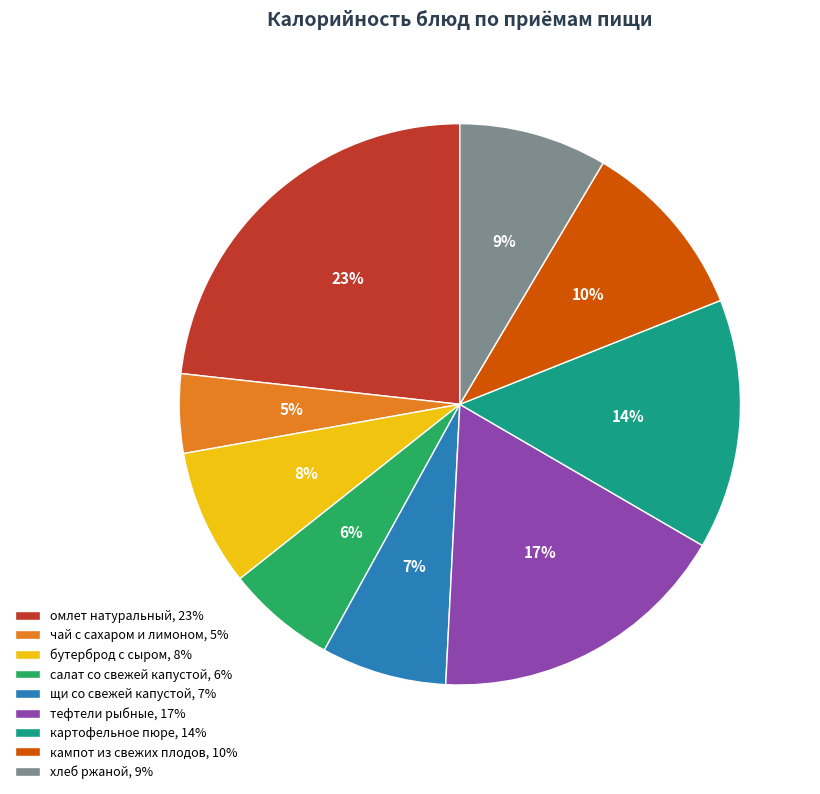

Which category has the smallest portion of the pie?

чай с сахаром и лимоном, 5%